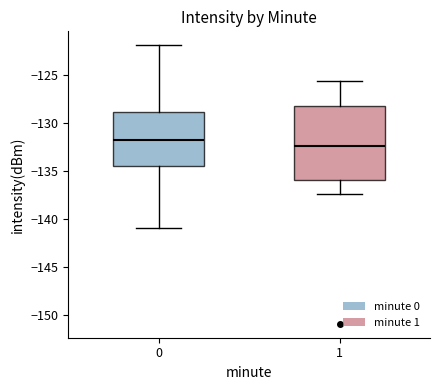

Which box is the tallest, from its lower edge to its upper edge?

1